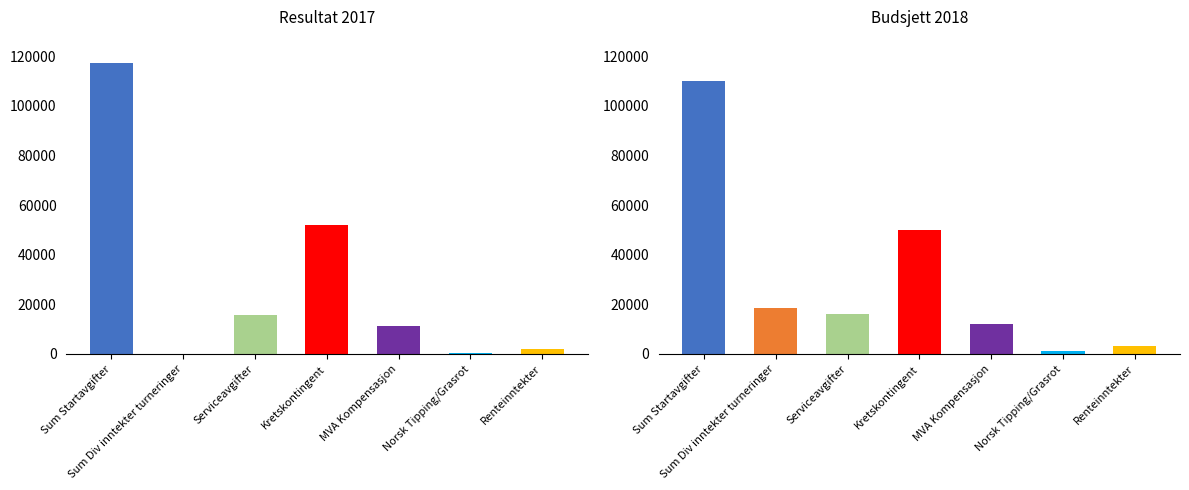

What is the label of the 1st bar from the right?

Renteinntekter